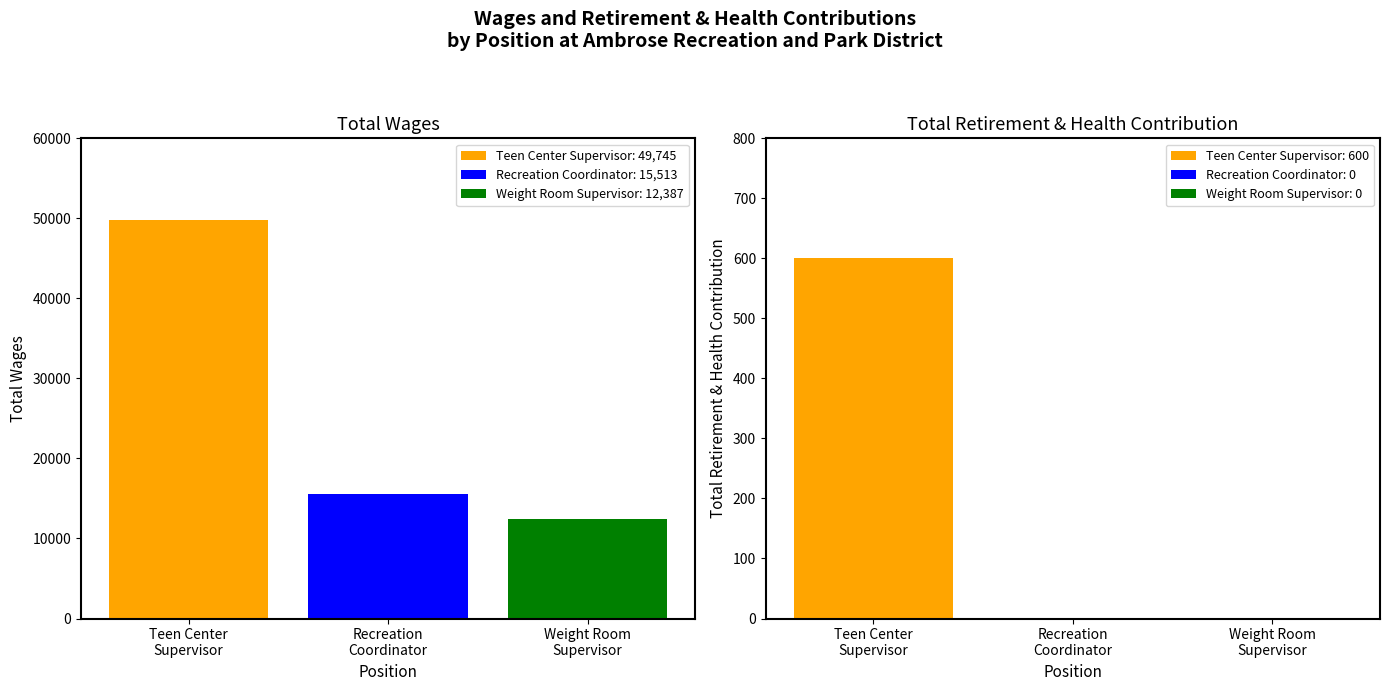

Between Recreation Coordinator and Teen Center Supervisor, which is larger?

Teen Center Supervisor